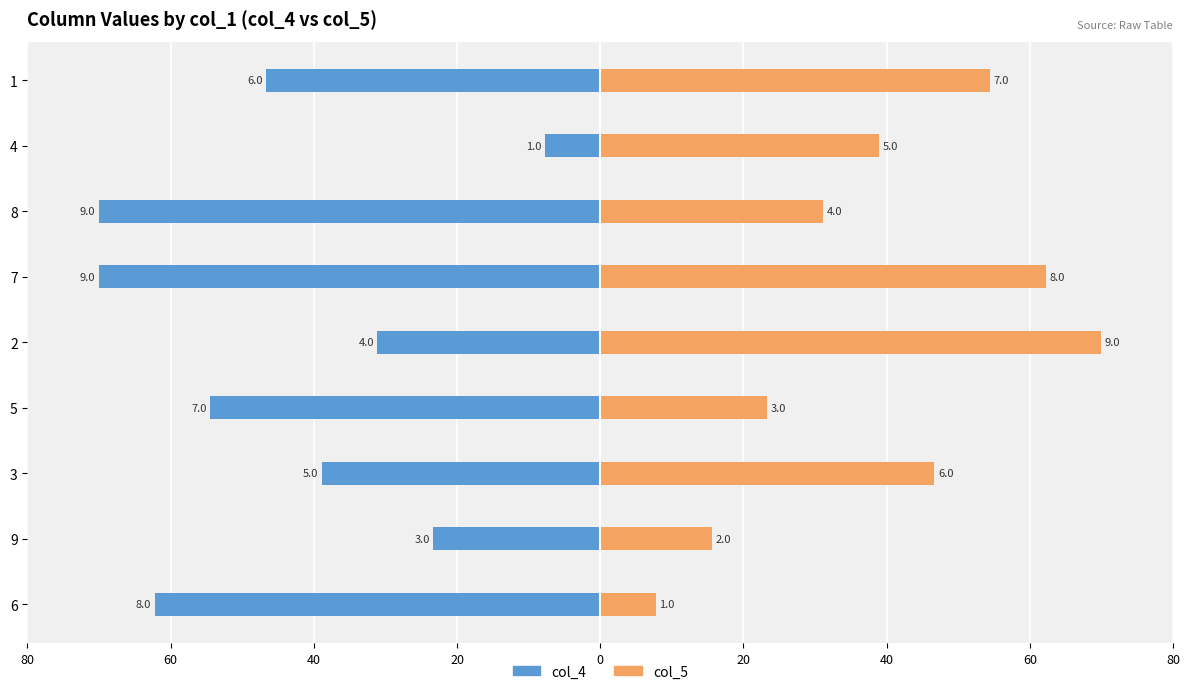

What is the average value of the col_5 series?

38.9